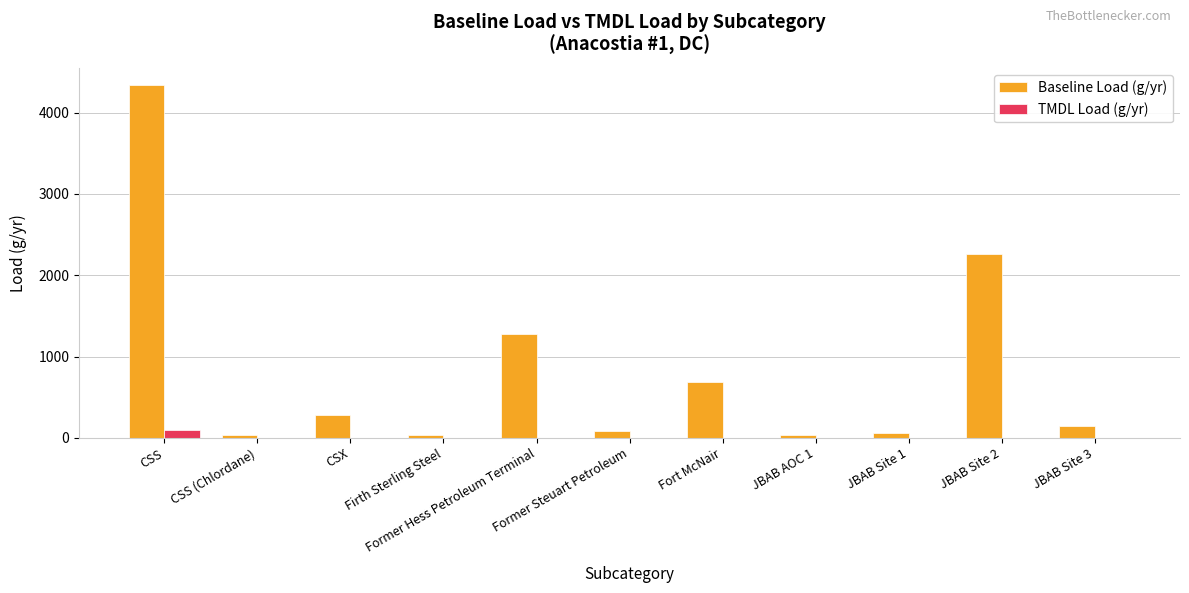

Which series has the largest total across all categories?

Baseline Load (g/yr)